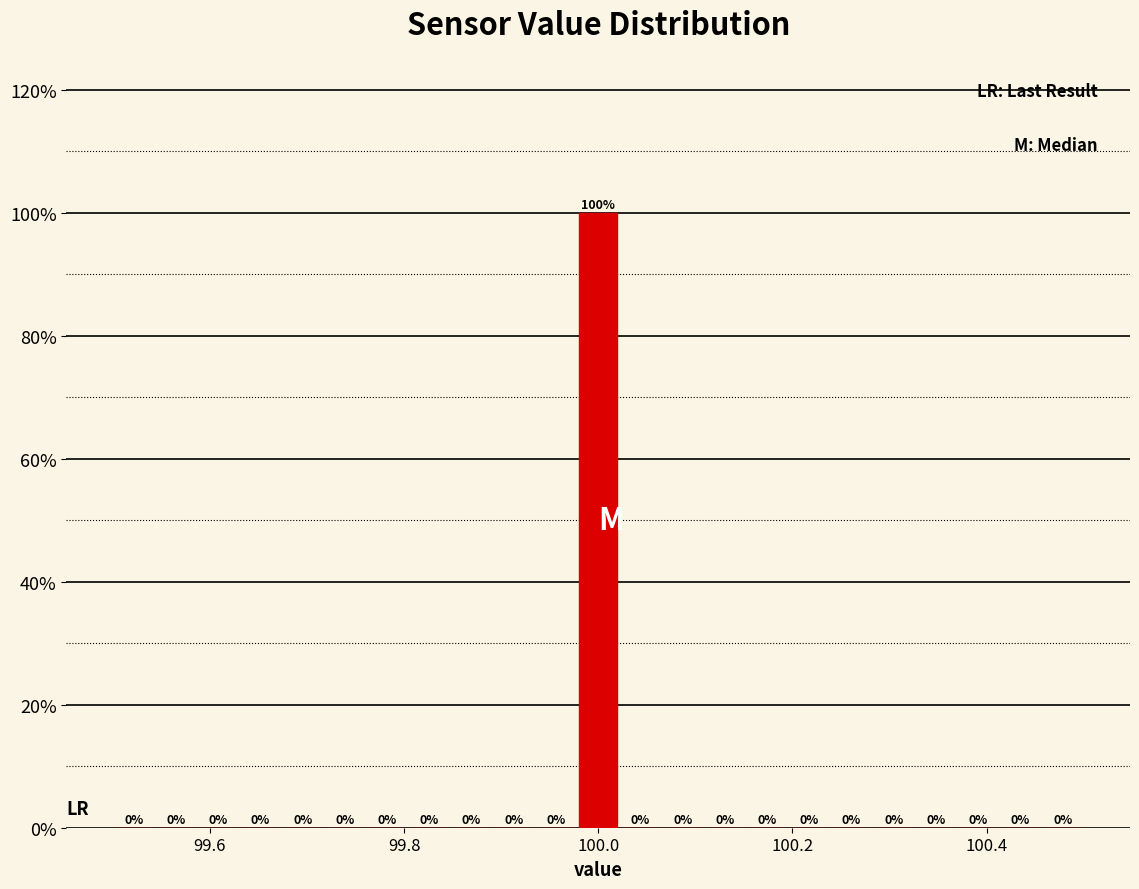

Around what value on the x-axis is the tallest bar? Give the approximate position of its centre, as read against the axis.

100.00